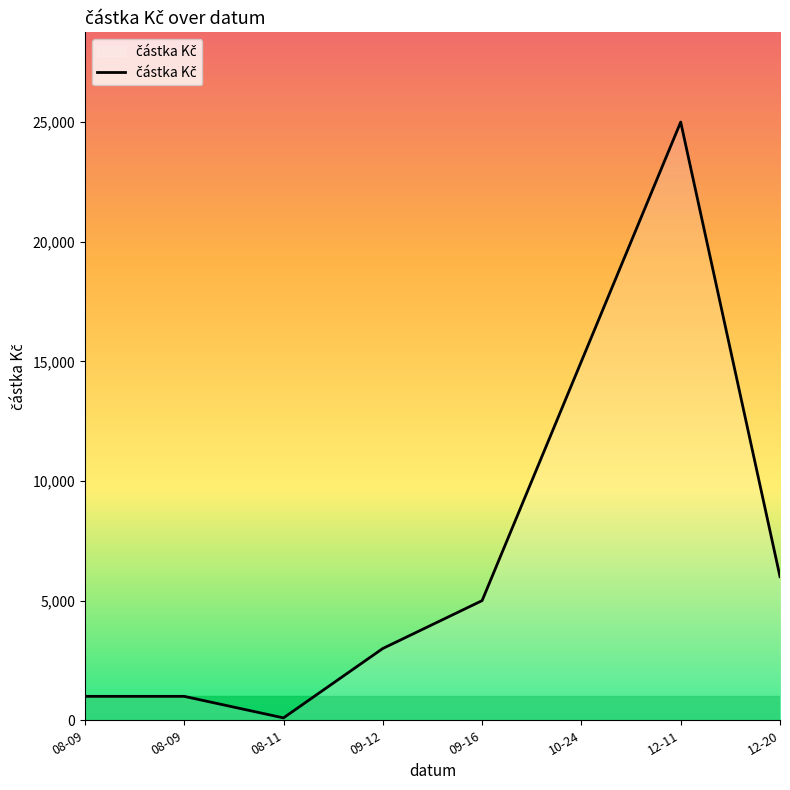

Does the chart have visible grid lines?

No